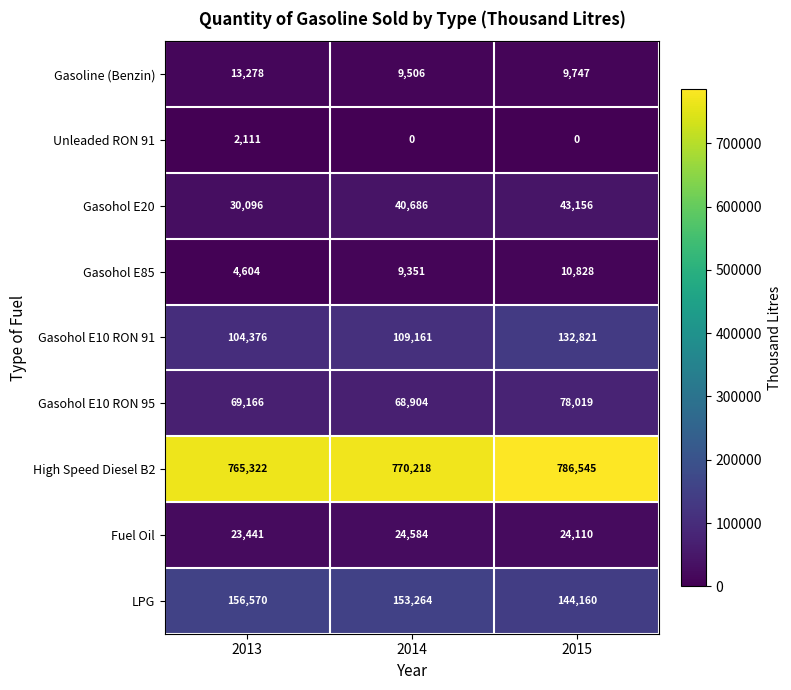

Which label corresponds to the largest value in the chart?

2015